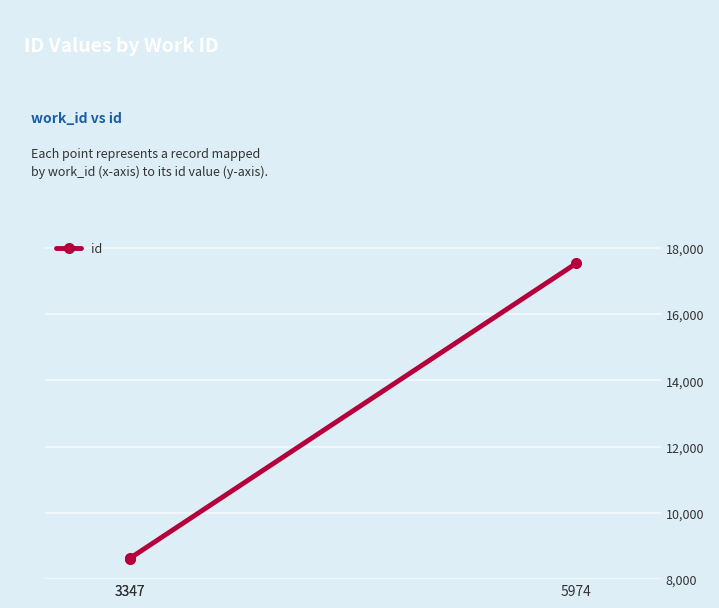

Which label corresponds to the largest value in the chart?

5974